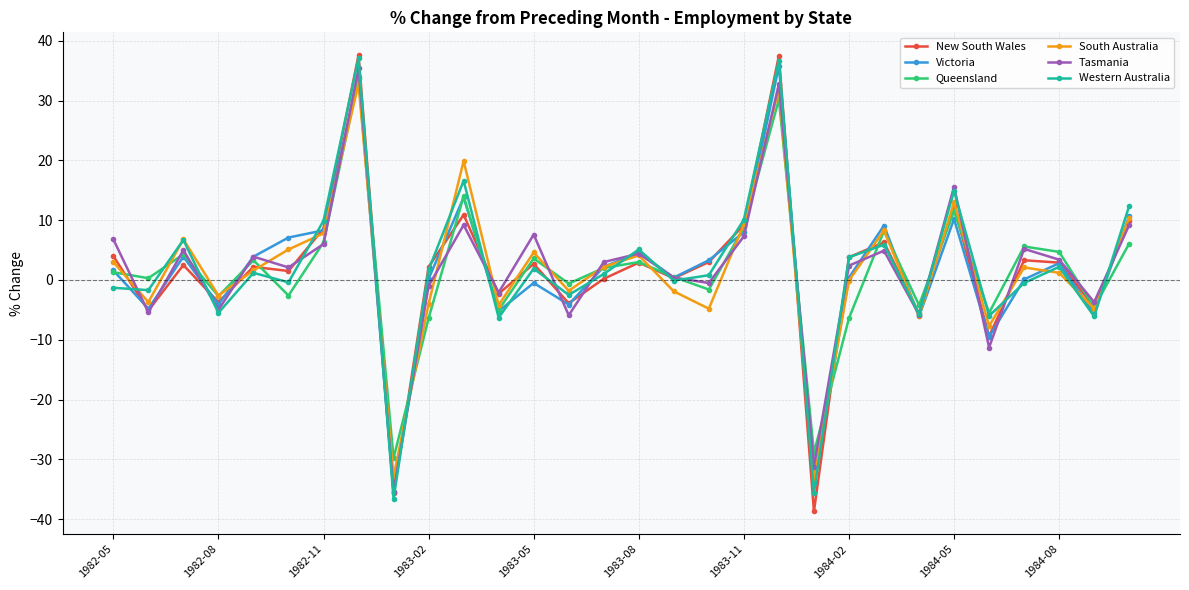

What is the value of the Victoria point at the 3rd from the left?

3.9